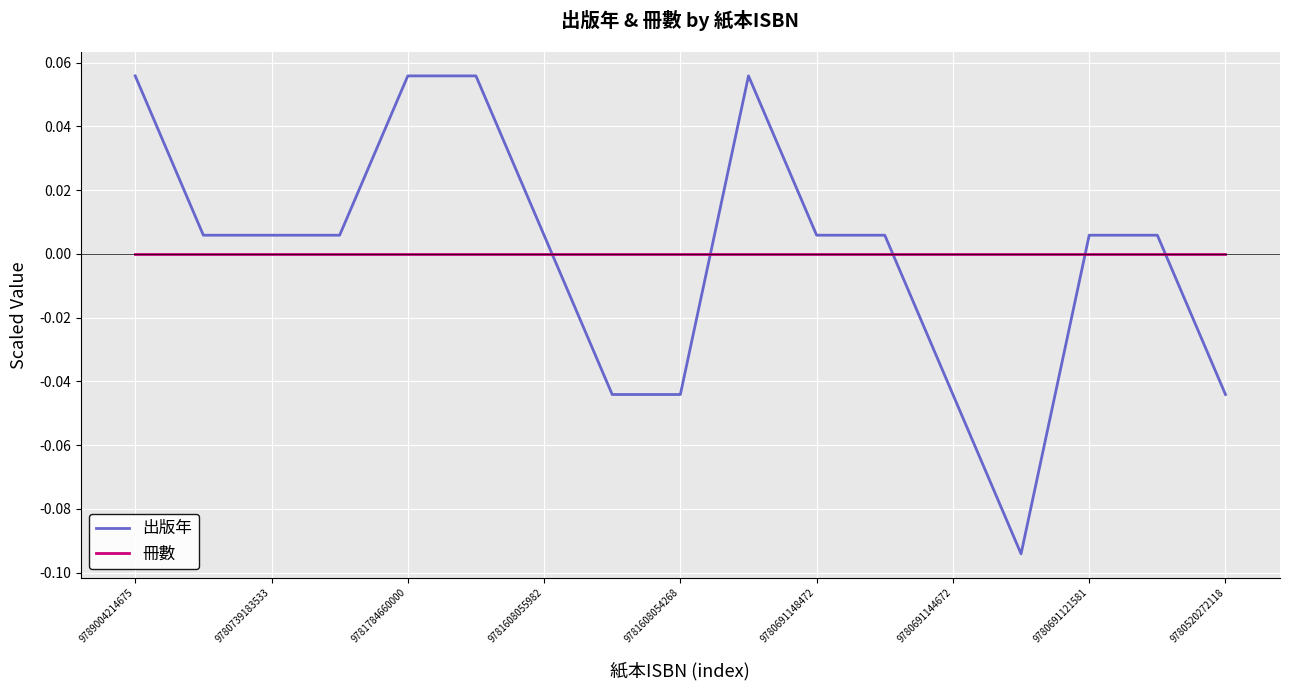

Which series has the widest spread of values?

出版年